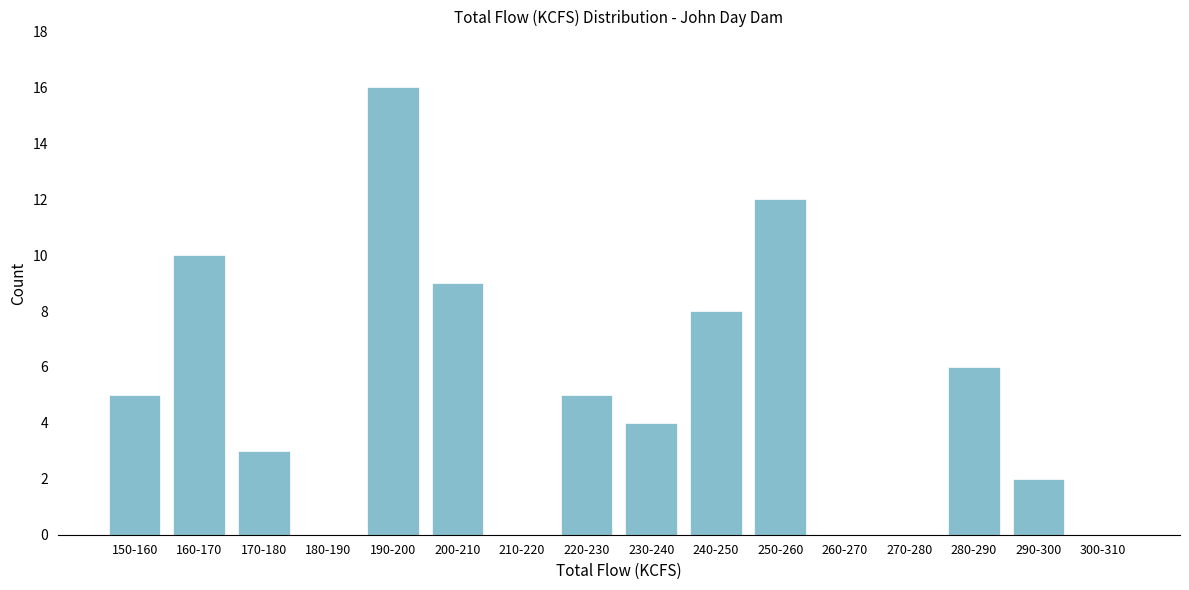

Reading left to right, list all the values displayed in this chart.

150-160=5	160-170=10	170-180=3	180-190=0	190-200=16	200-210=9	210-220=0	220-230=5	230-240=4	240-250=8	250-260=12	260-270=0	270-280=0	280-290=6	290-300=2	300-310=0